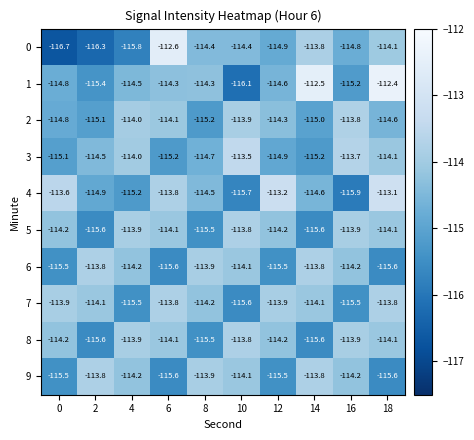

The value of 7 at 2 is -114.1. True or false?

True